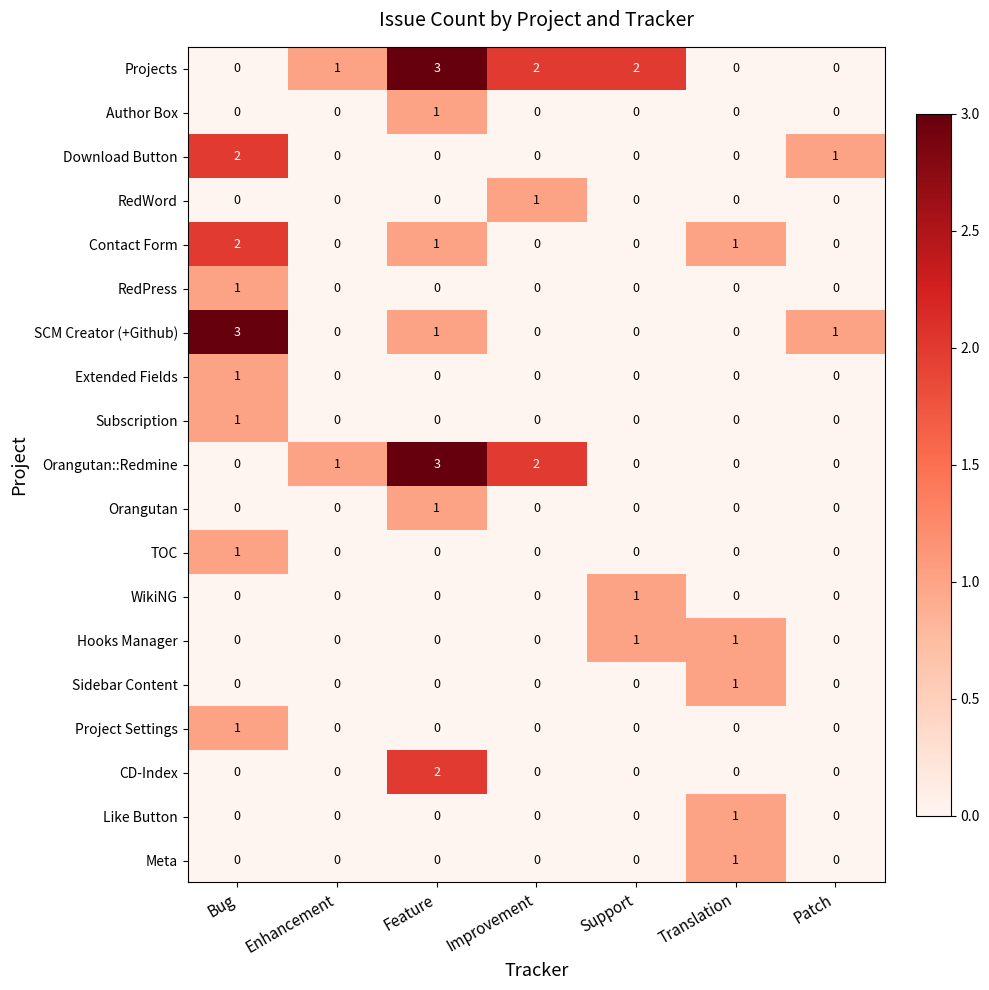

Which category has the highest value in the Sidebar Content series?

Translation